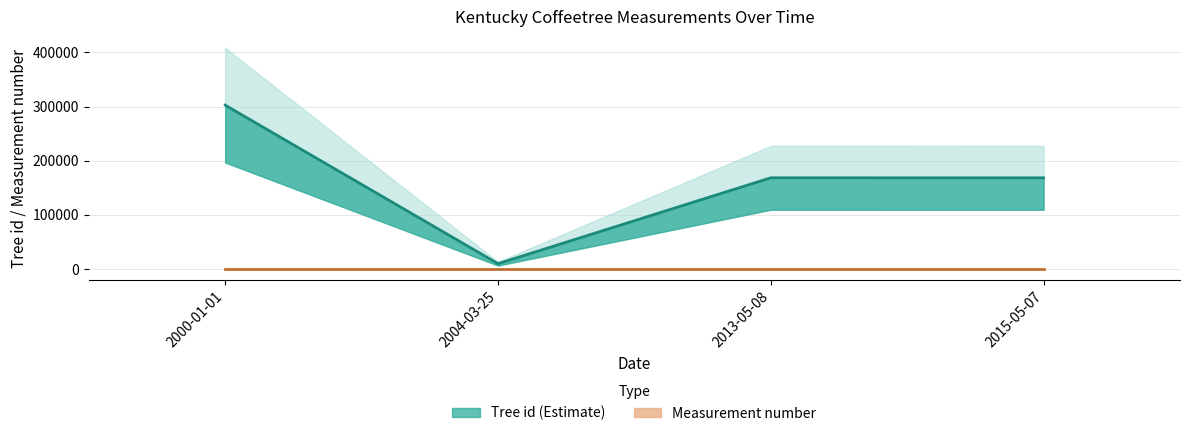

At which label does the data first exceed 168462?

2000-01-01